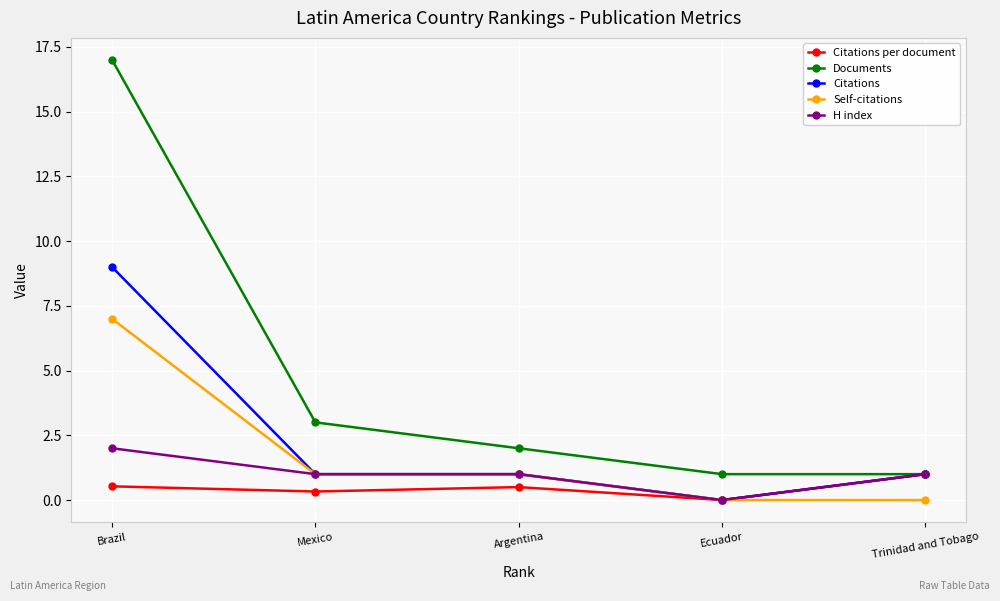

List the series in order of their peak value, lowest first.

Citations per document, H index, Self-citations, Citations, Documents